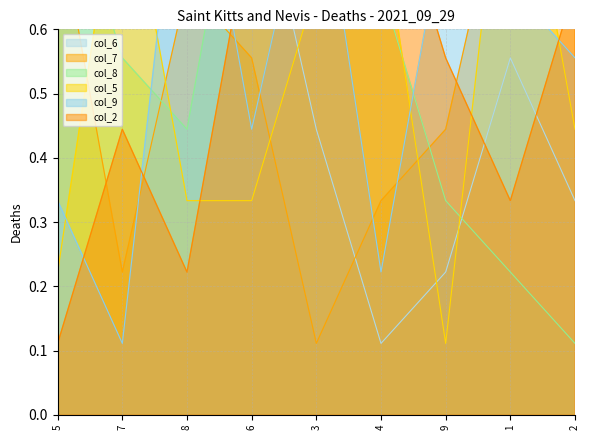

At which label is col_6 closest to 0?

4